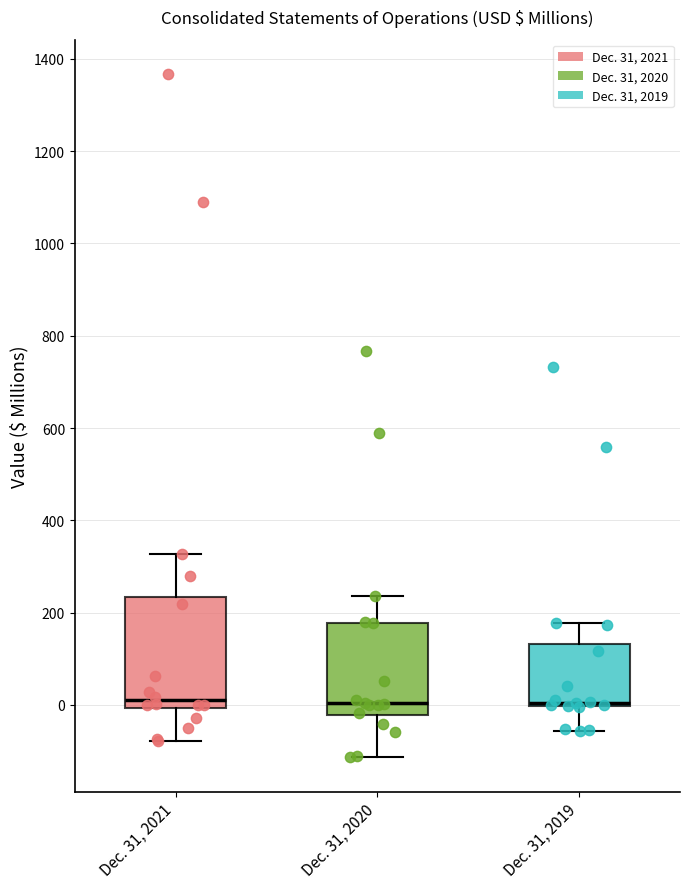

Reading left to right, read every box against the y-axis: the position of its median line, the range the box covers, and the ends of its whiskers. The values are not printed on the chart, so give them approximately, as read against the axis.

Dec. 31, 2021: median 0 (just above the box's lower edge), box 0 to 240, whiskers -80 to 320
Dec. 31, 2020: median 0, box -20 to 180, whiskers -120 to 240
Dec. 31, 2019: median 0 (just above the box's lower edge), box 0 to 140, whiskers -60 to 180